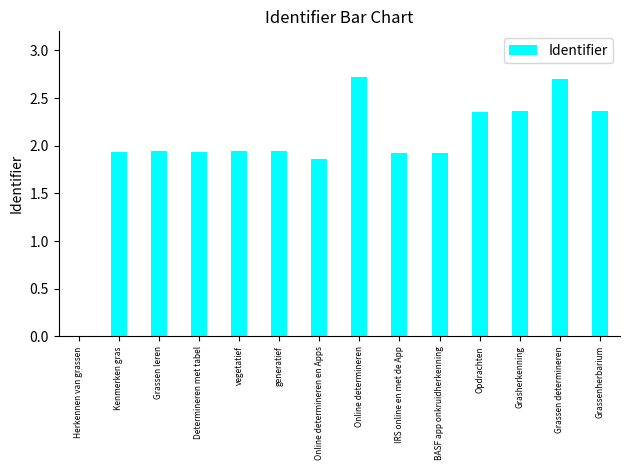

What is the ratio of the value at BASF app onkruidherkenning to the value at Grasherkenning?

0.8